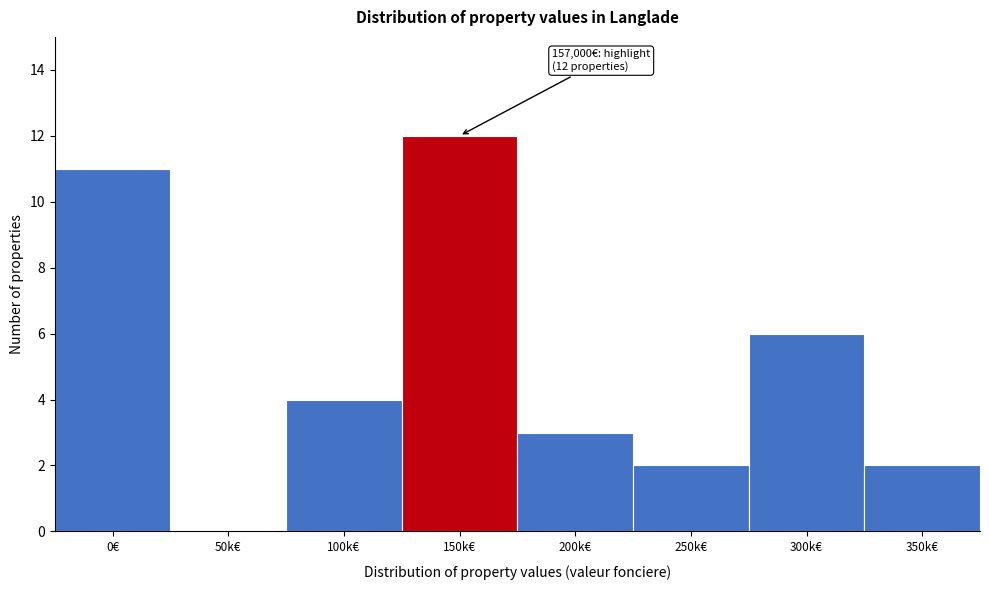

Reading left to right, transcribe all the data shown in this chart.

0€=11	50k€=0	100k€=4	150k€=12	200k€=3	250k€=2	300k€=6	350k€=2